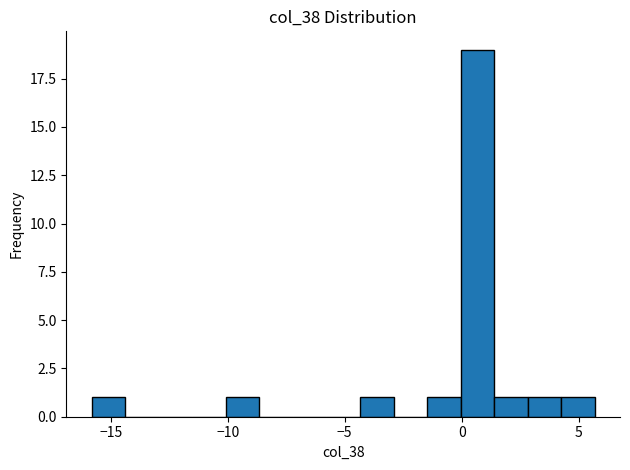

Around what value on the x-axis is the tallest bar? Give the approximate position of its centre, as read against the axis.

0.5